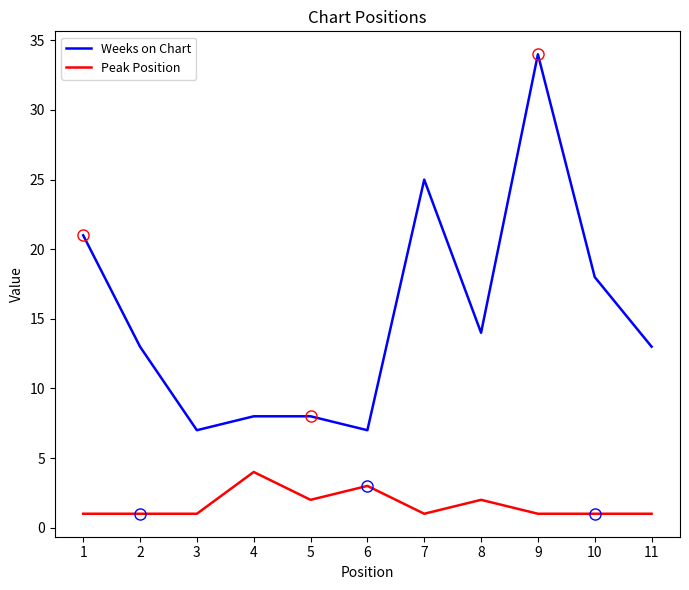

What is the minimum value for Weeks on Chart?

7